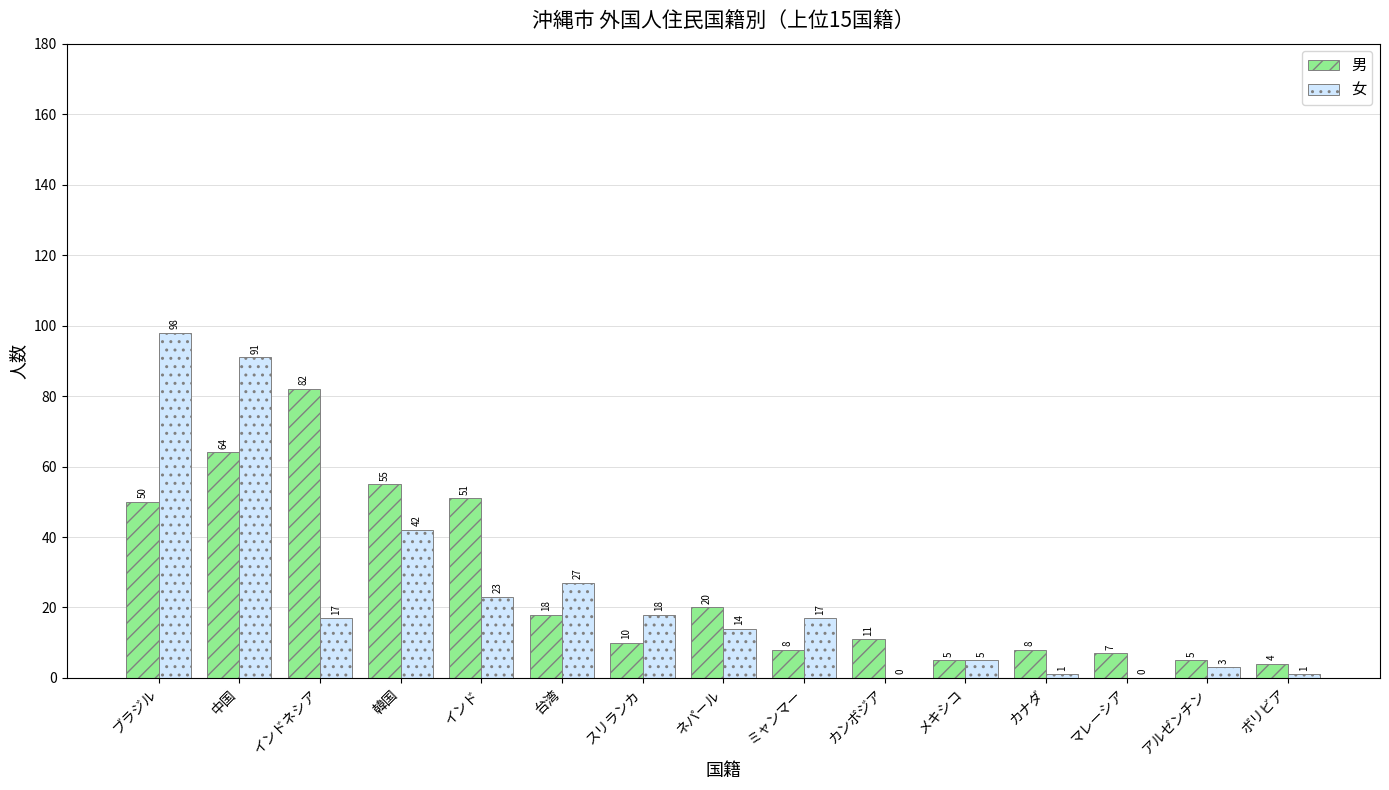

Which category has the highest value in the 女 series?

ブラジル